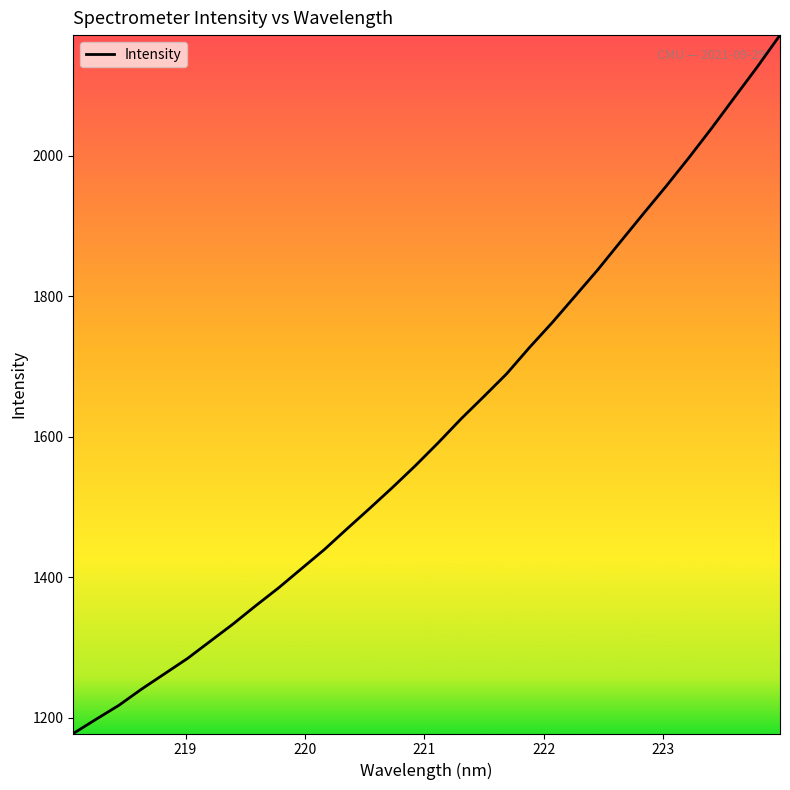

Reading left to right, what are all the values shown in this chart?

1177.6	1197.9	1217.7	1240.9	1262.6	1284.3	1308.9	1333.4	1359.6	1385.0	1412.3	1439.4	1469.1	1498.4	1528.2	1559.1	1591.7	1625.6	1657.4	1689.8	1727.2	1762.7	1800.3	1837.9	1878.0	1917.7	1956.9	1997.5	2039.6	2083.2	2126.7	2172.0